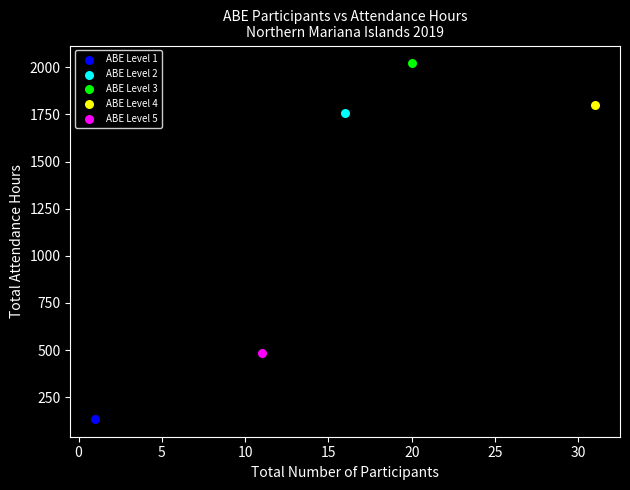

Which series reaches the maximum Y coordinate?

ABE Level 3